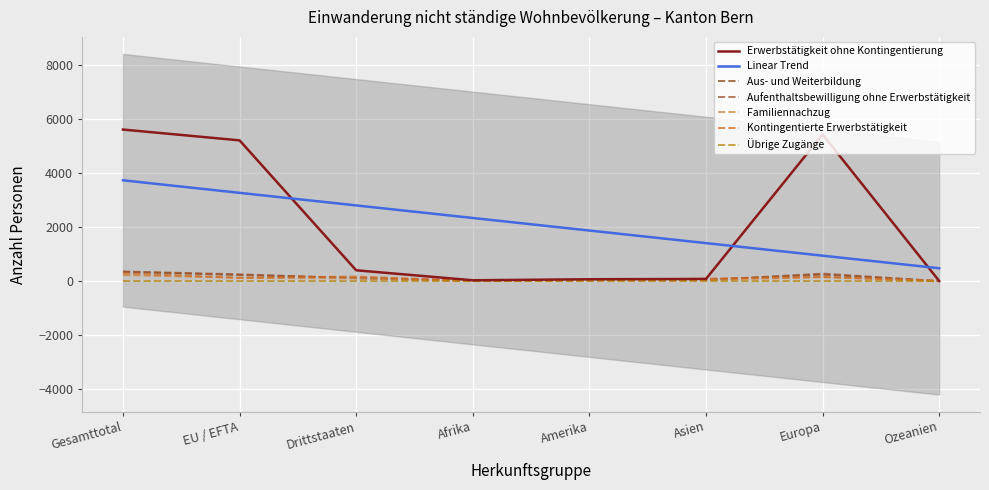

In Aufenthaltsbewilligung ohne Erwerbstätigkeit, how many points are higher than both neighbors (excluding endpoints)?

2